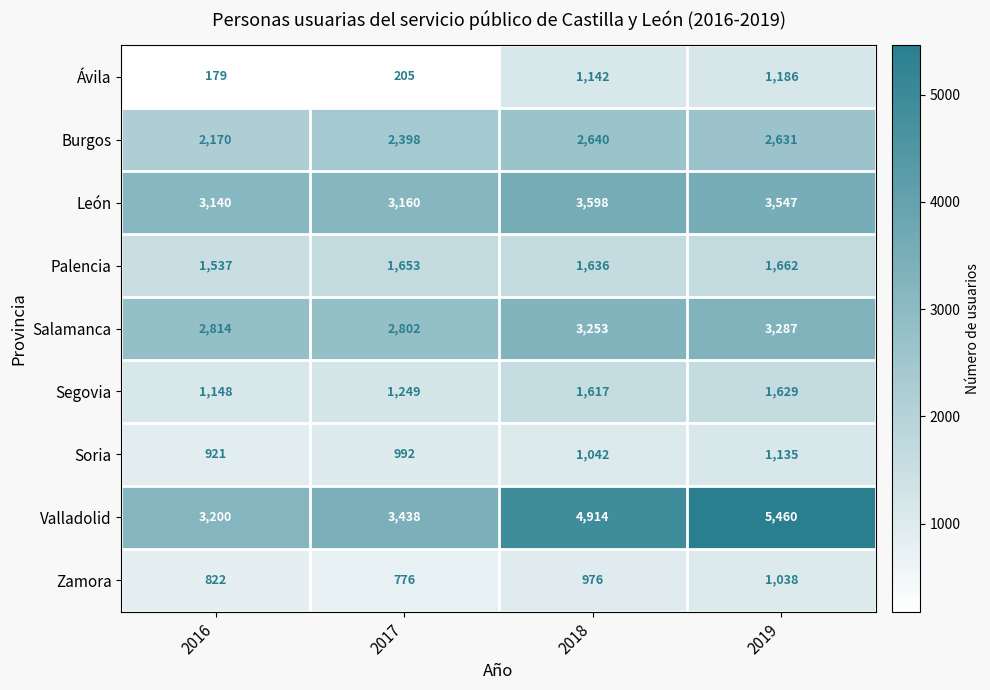

How many categories are shown in the chart?

4